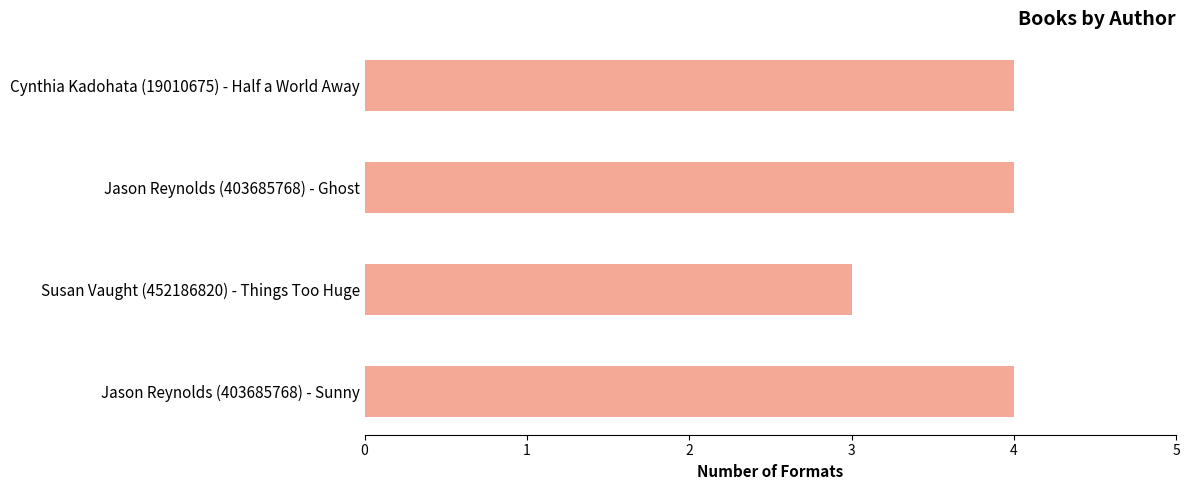

Is it true that the value at Cynthia Kadohata (19010675) - Half a World Away is 5?

False